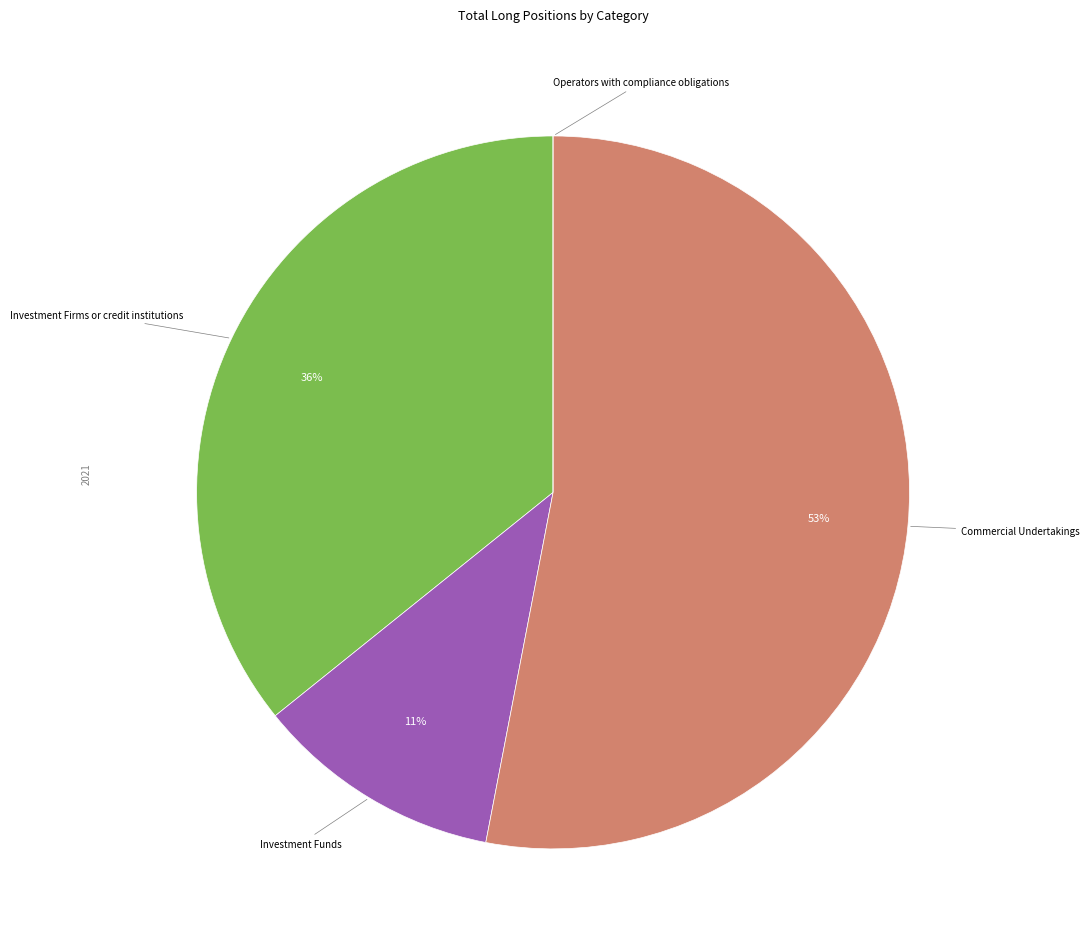

Does any single category account for the majority?

Yes